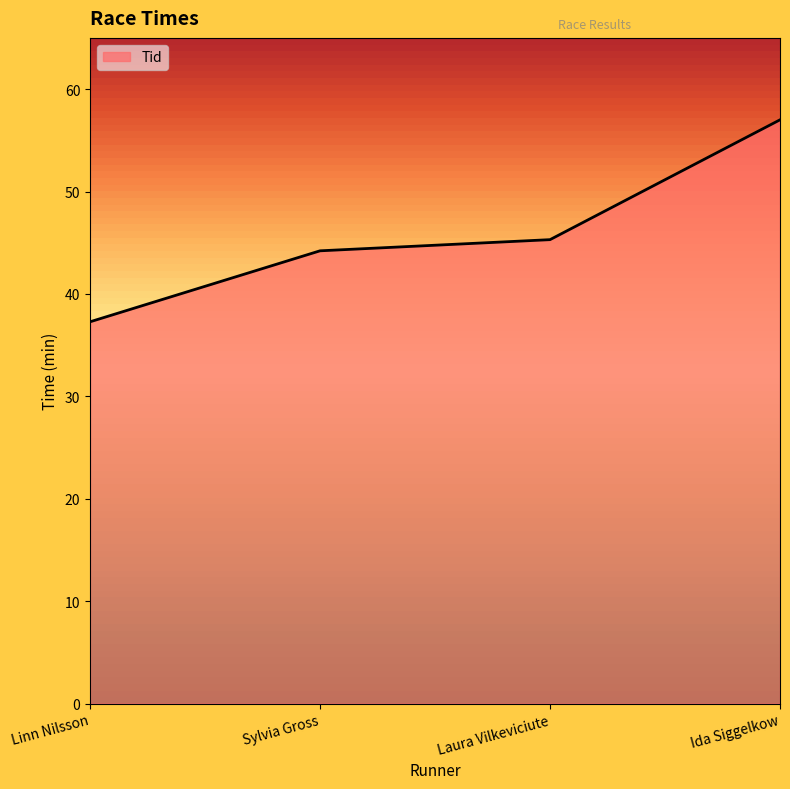

Rank the categories by value from highest to lowest.

Ida Siggelkow, Laura Vilkeviciute, Sylvia Gross, Linn Nilsson